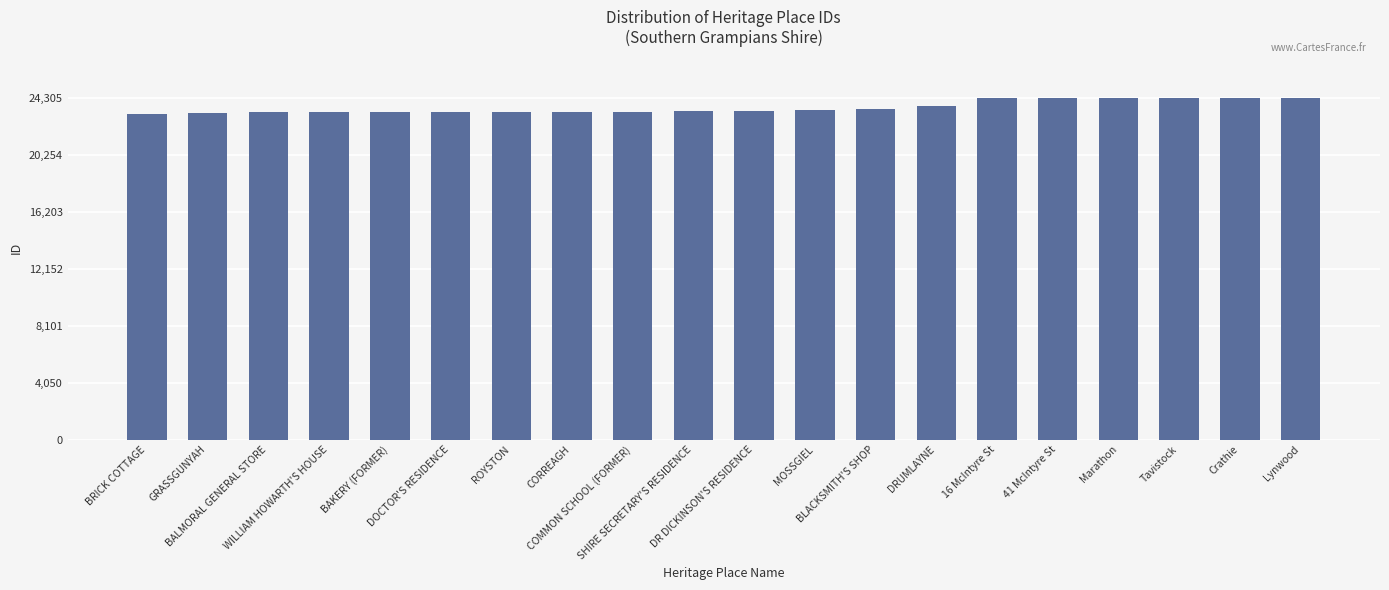

What is the ratio of the value at 41 McIntyre St to the value at BRICK COTTAGE?

1.0